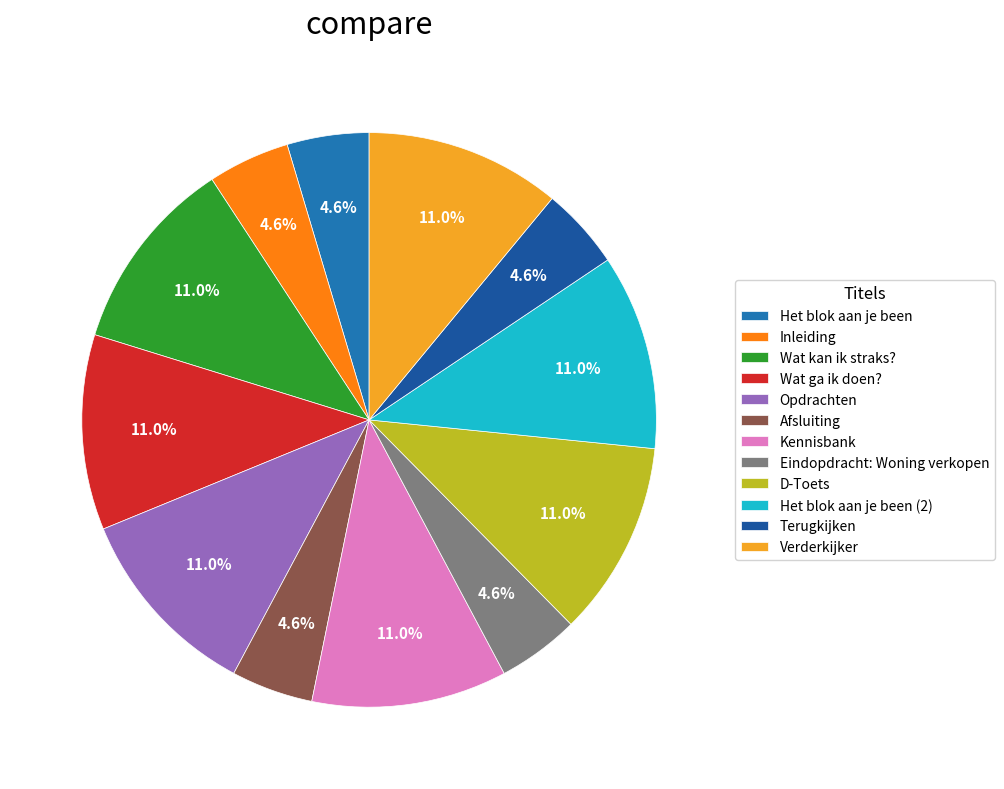

What portion of the pie excludes Wat ga ik doen??

89.0%